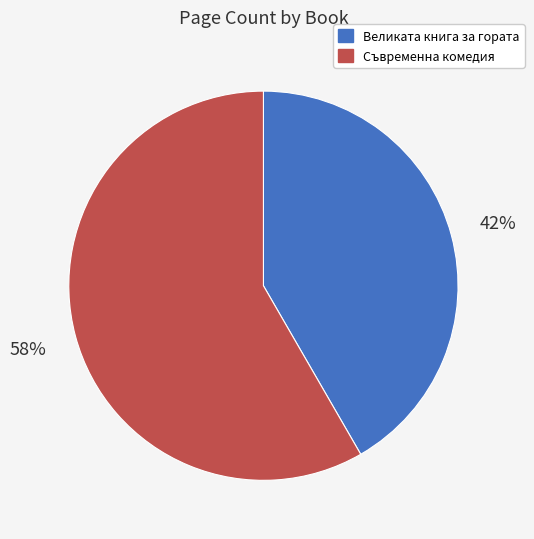

How many segments does this pie chart have?

2